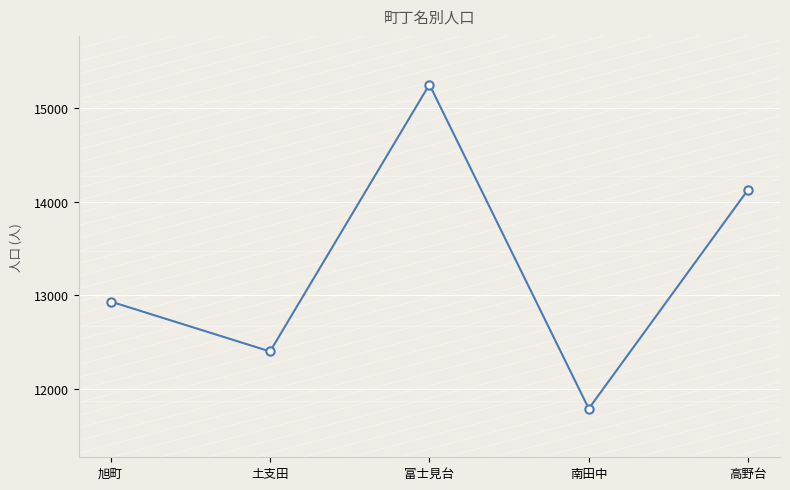

Which has a higher value, 富士見台 or 土支田?

富士見台